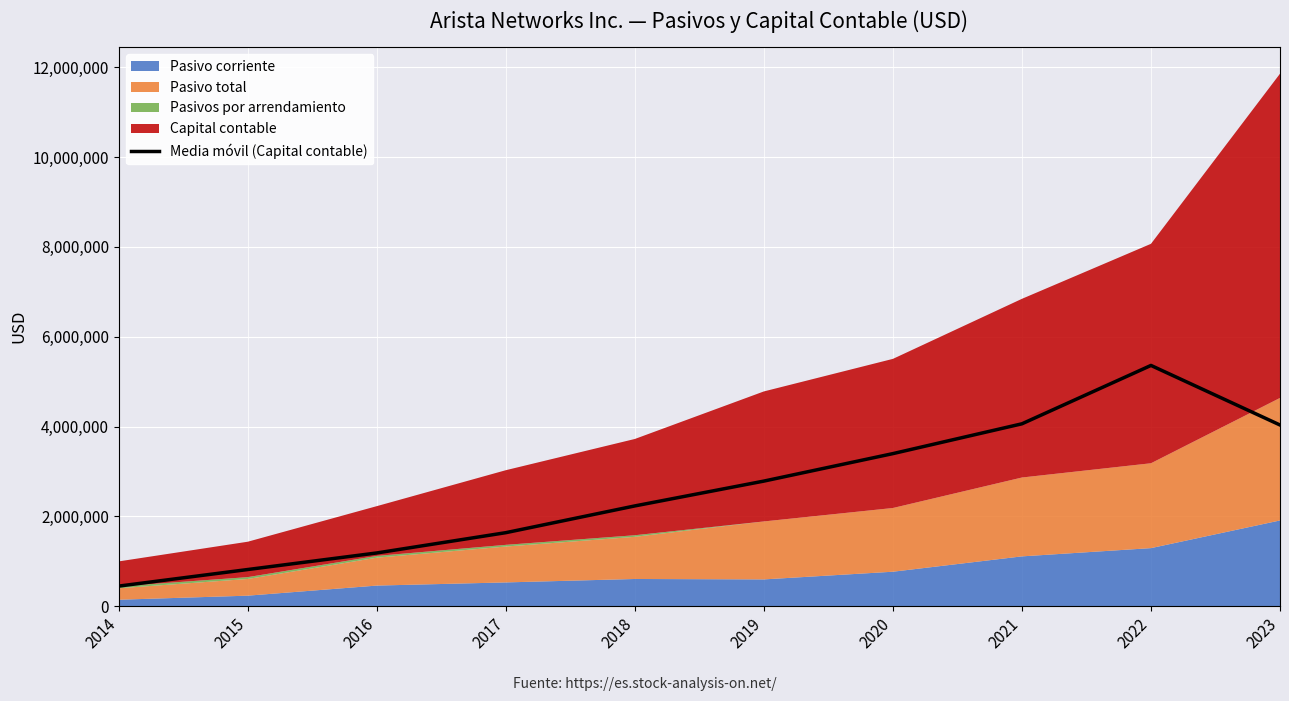

The value of Media móvil (Capital contable) at 2017 is 901387.2. True or false?

False